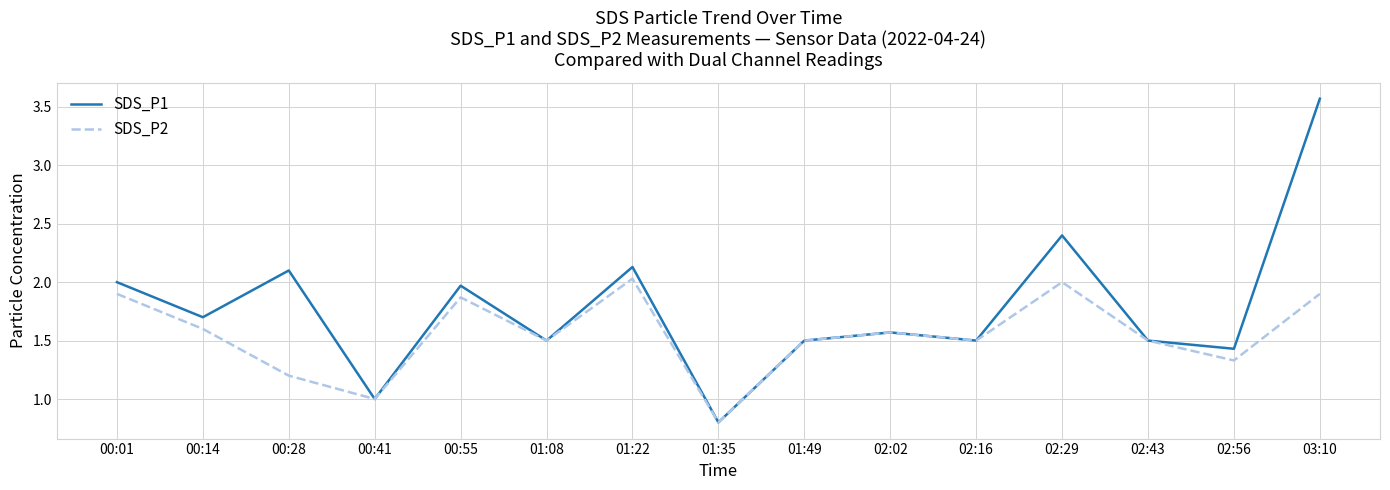

What are all the series names shown in the legend?

SDS_P1, SDS_P2